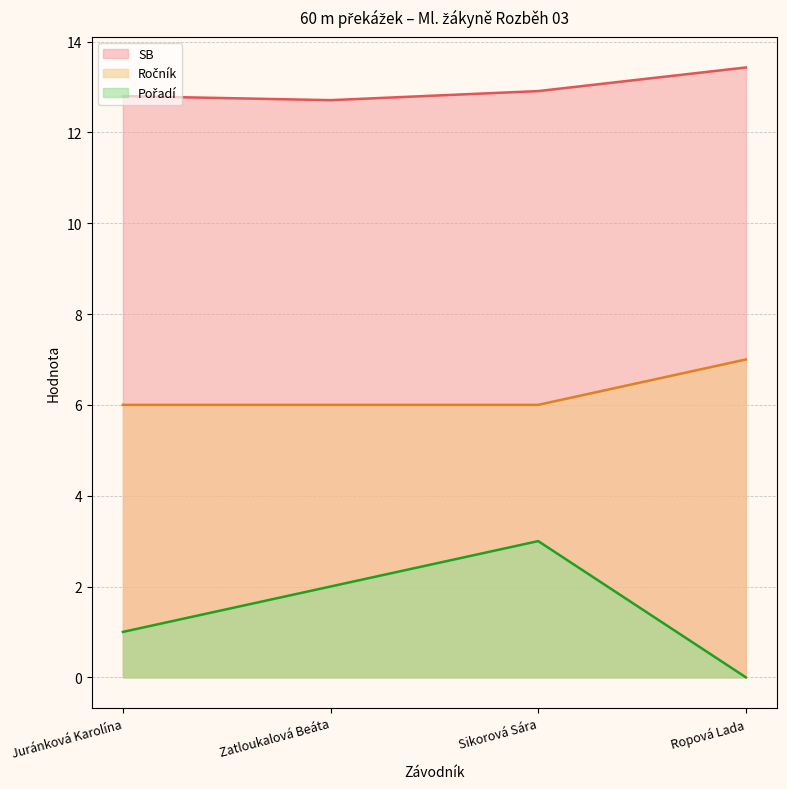

Reading left to right, what are all the values shown in this chart?

SB: Juránková Karolína=12.8	Zatloukalová Beáta=12.7	Sikorová Sára=12.9	Ropová Lada=13.4
Ročník: Juránková Karolína=6.0	Zatloukalová Beáta=6.0	Sikorová Sára=6.0	Ropová Lada=7.0
Pořadí: Juránková Karolína=1.0	Zatloukalová Beáta=2.0	Sikorová Sára=3.0	Ropová Lada=0.0